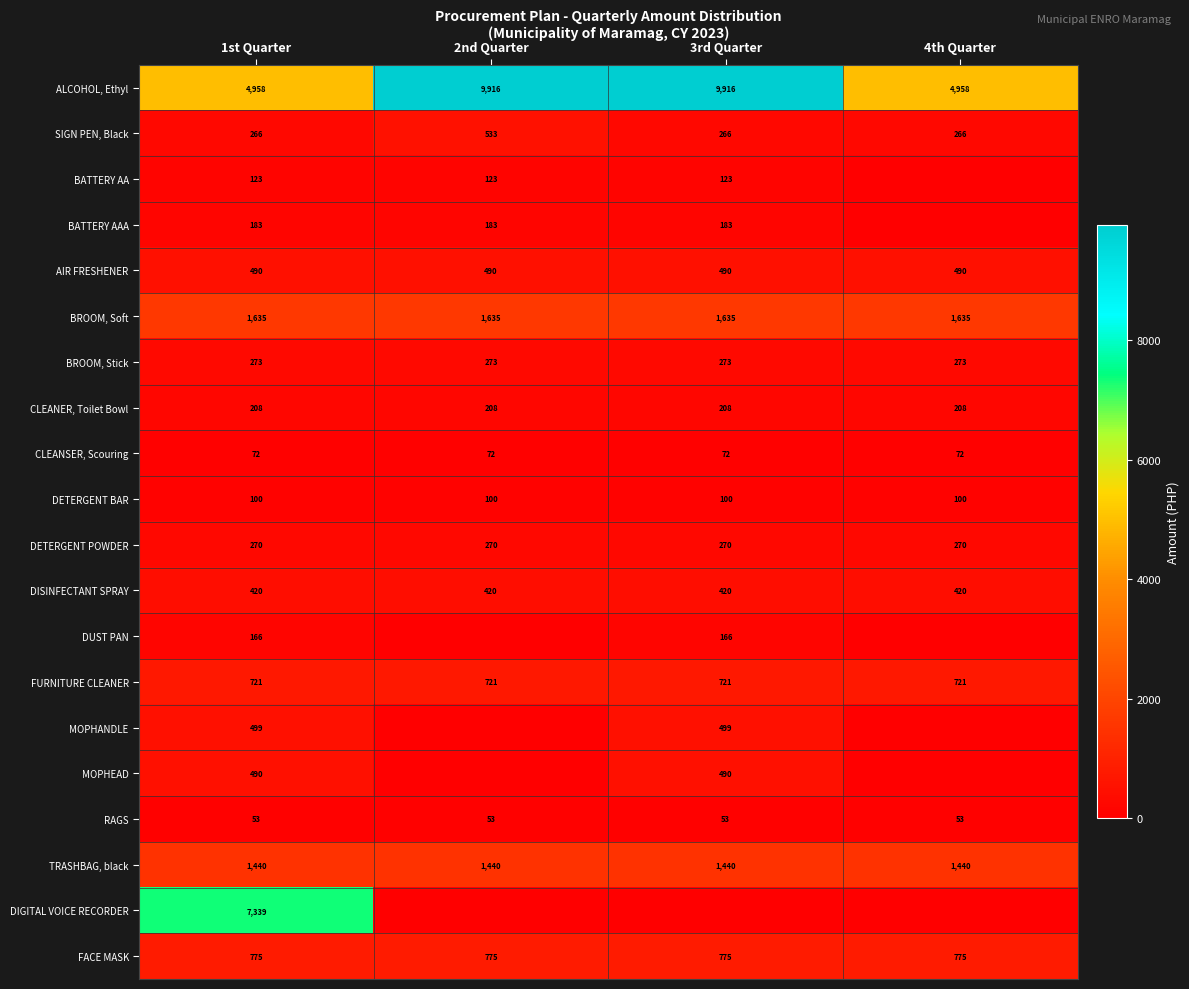

What is the difference between the highest and lowest values at 1st Quarter?

7286